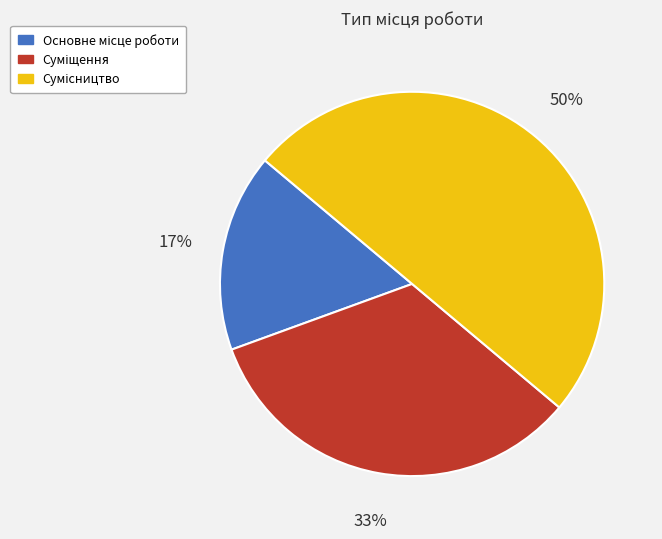

To the nearest percent, what is the average slice percentage?

33%